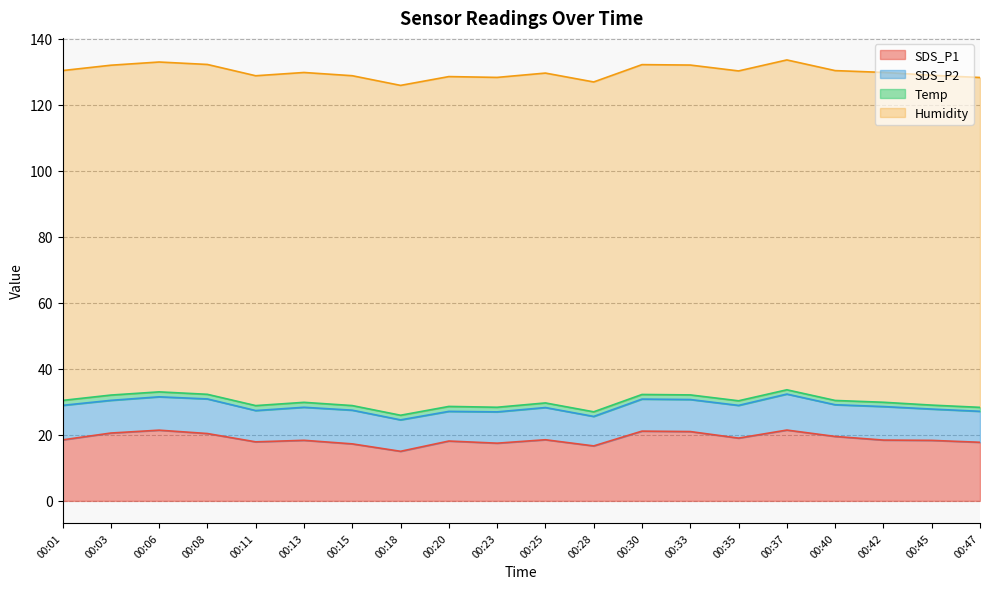

Which series has the largest range (max minus min)?

SDS_P1